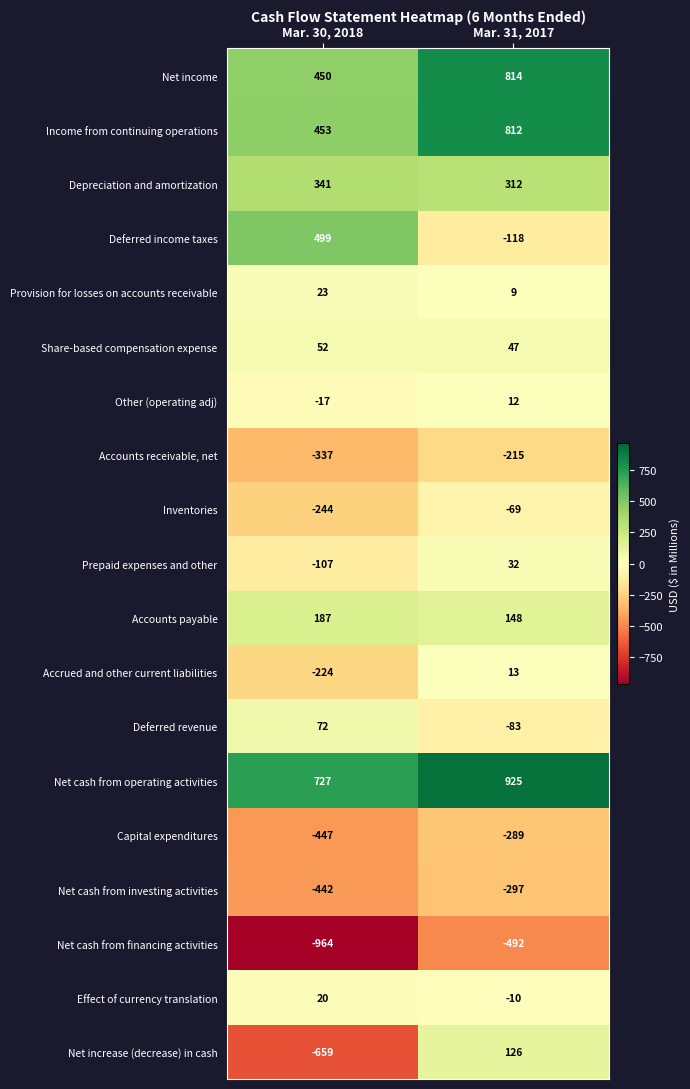

At which label does Prepaid expenses and other reach its minimum?

Mar. 30, 2018